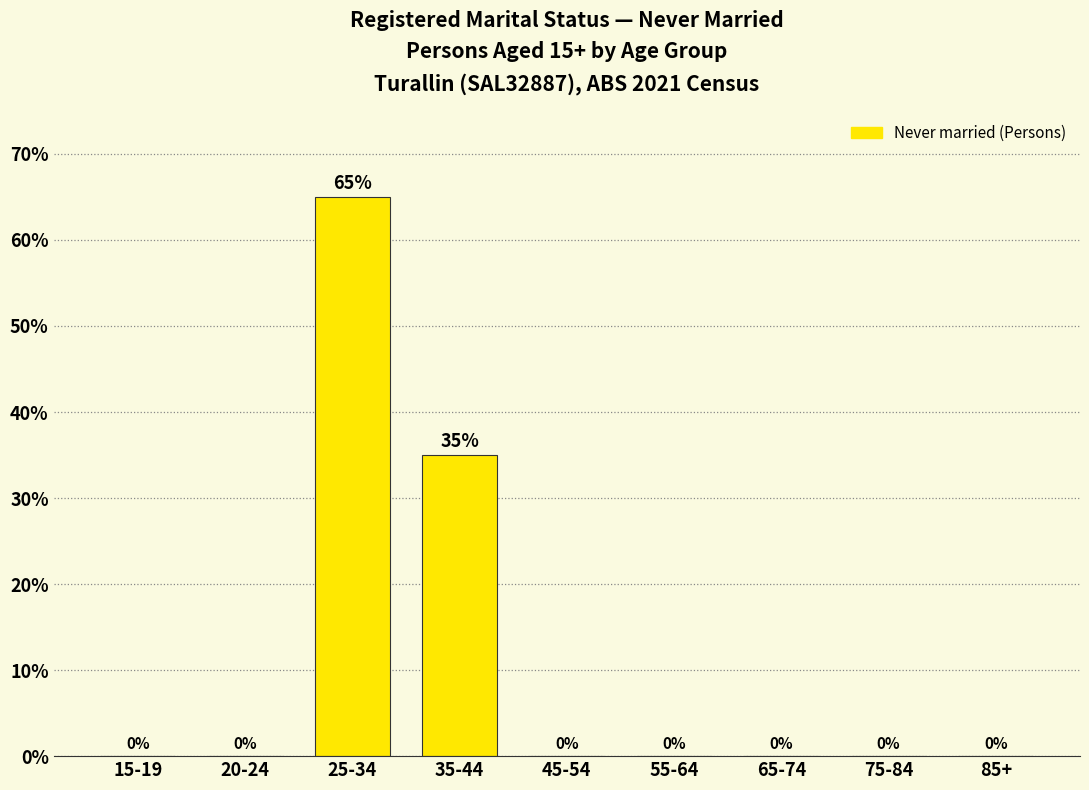

Reading left to right, extract all data points from this chart.

15-19=0	20-24=0	25-34=65	35-44=35	45-54=0	55-64=0	65-74=0	75-84=0	85+=0